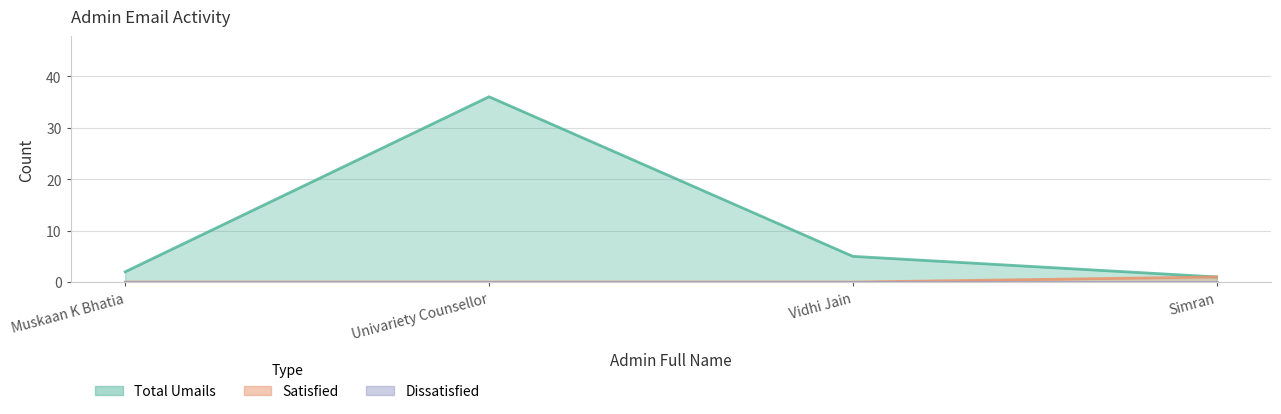

How many values in Satisfied are above zero?

1